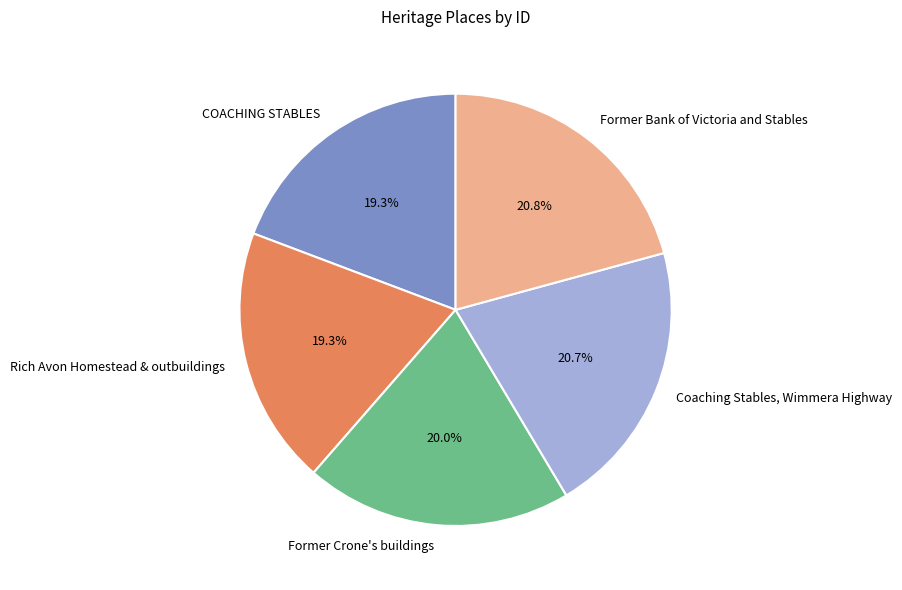

What percentage is the Coaching Stables, Wimmera Highway slice, to the nearest percent?

21%